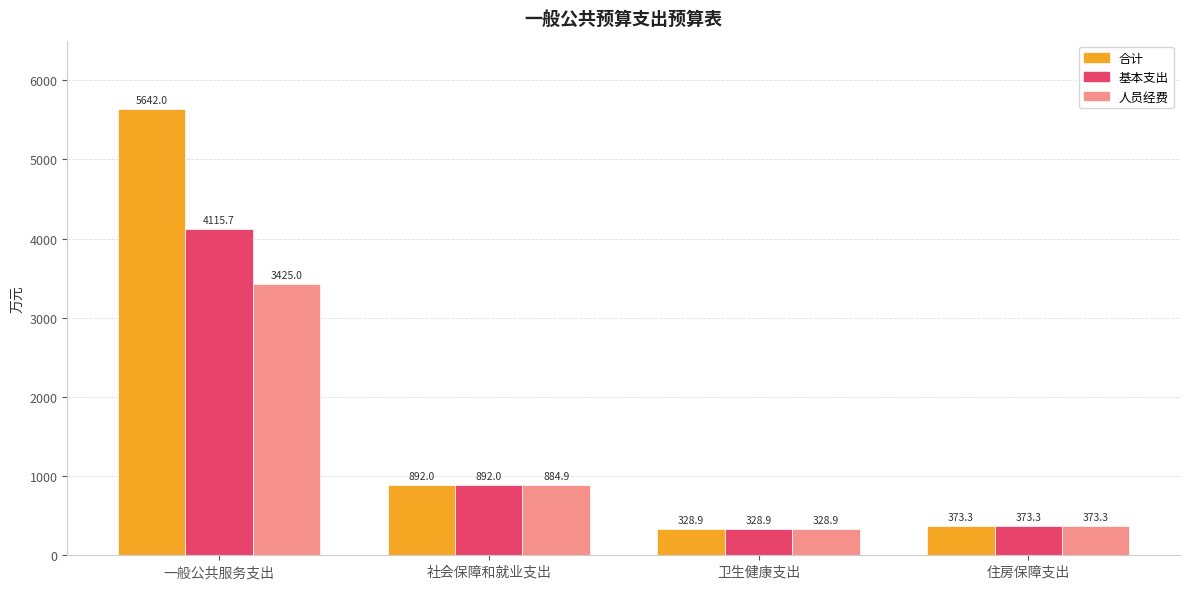

What is the average value of the 合计 series?

1809.0